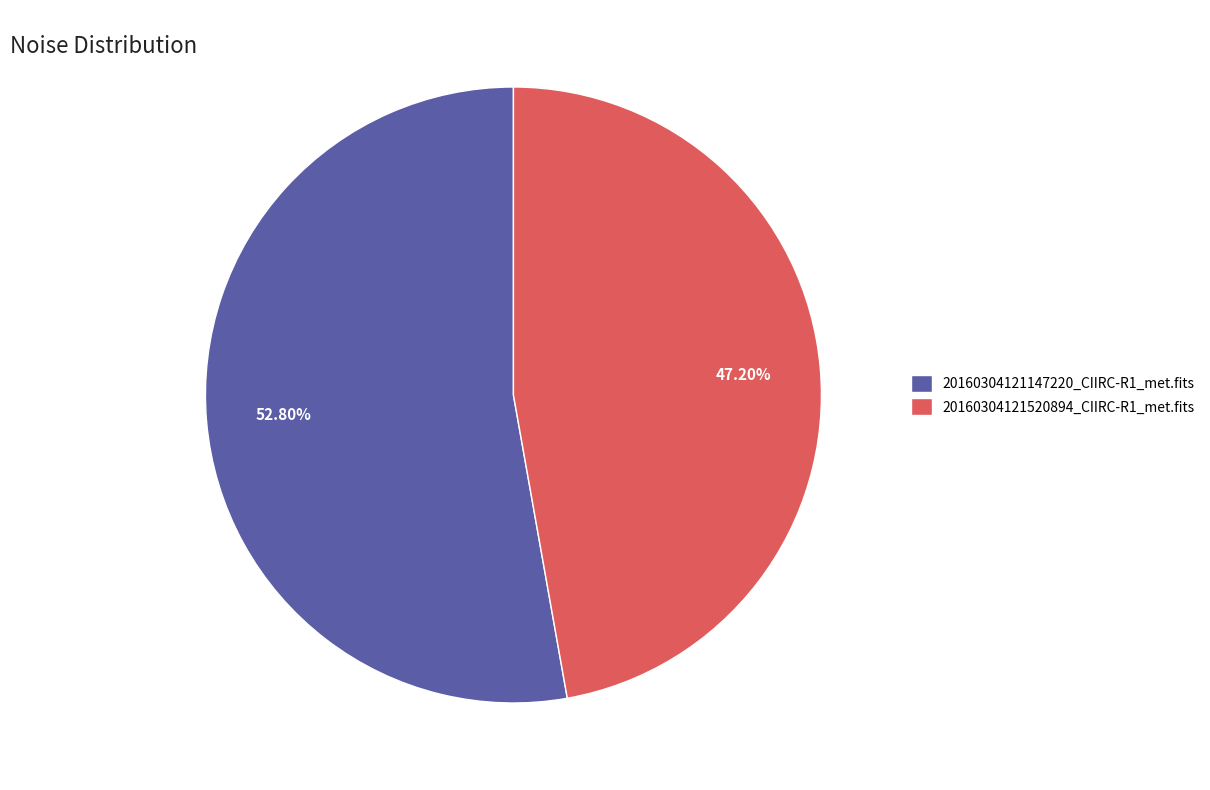

Count the number of slices in the pie.

2